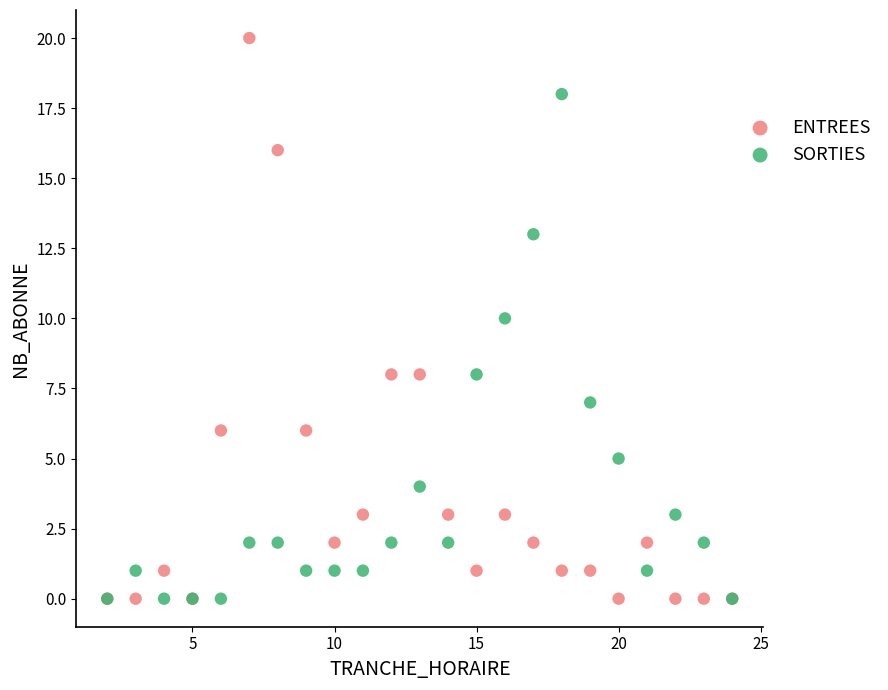

What are all the series names shown in the legend?

ENTREES, SORTIES